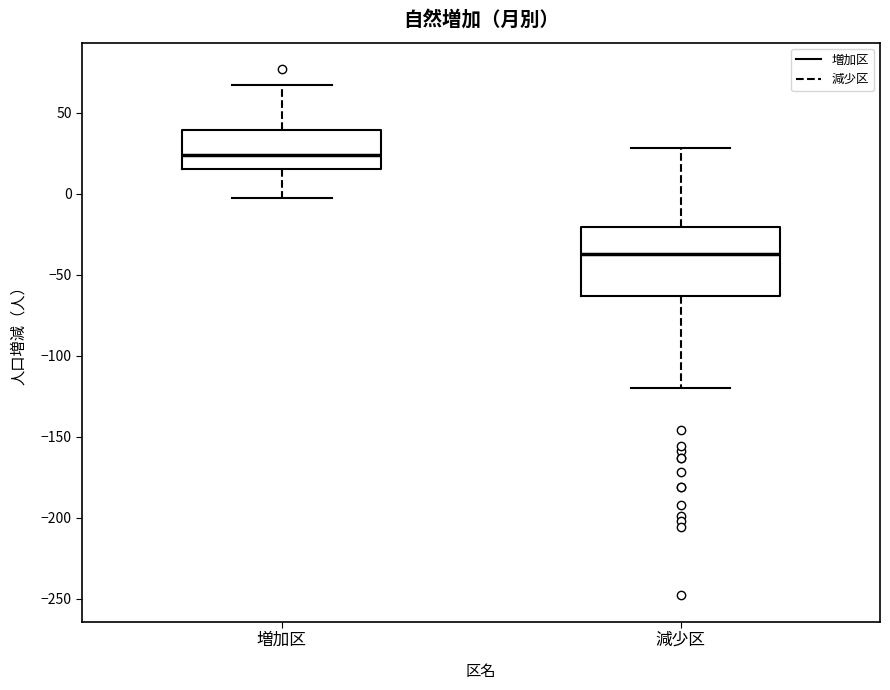

Reading left to right, read every box against the y-axis: the position of its median line, the range the box covers, and the ends of its whiskers. The values are not printed on the chart, so give them approximately, as read against the axis.

増加区: median 25, box 15 to 40, whiskers -5 to 65
減少区: median -35, box -65 to -20, whiskers -120 to 30